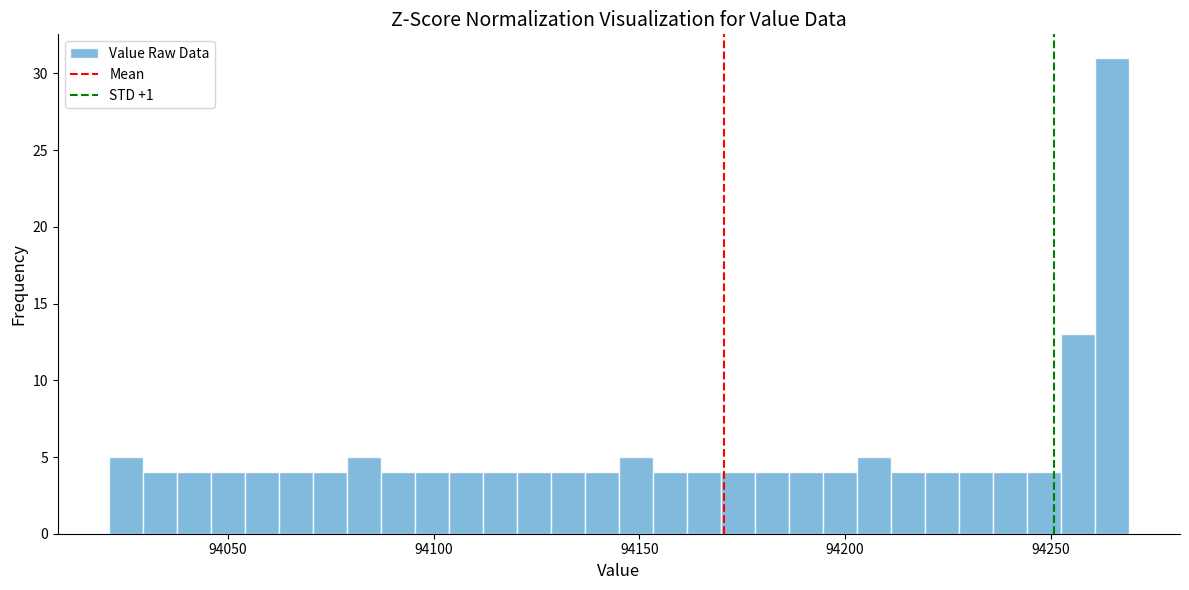

Around what value on the x-axis is the tallest bar? Give the approximate position of its centre, as read against the axis.

94265